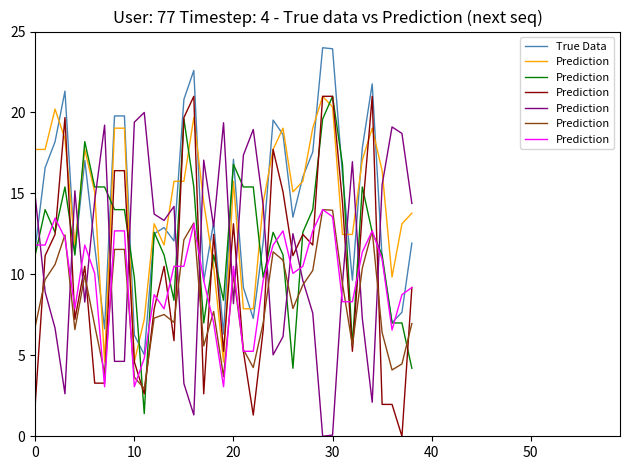

Between 24 and 27, which is larger?

24